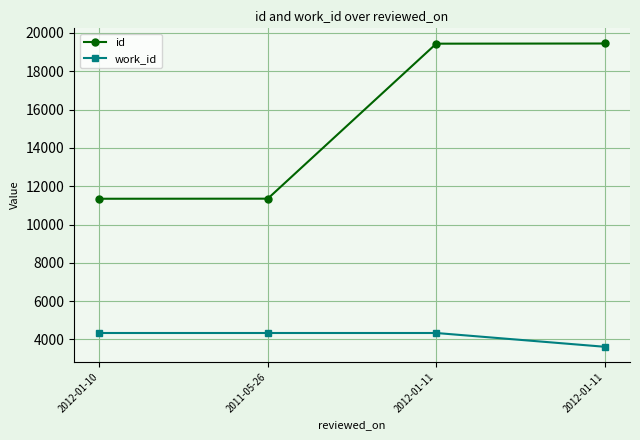

What are all the series names shown in the legend?

id, work_id